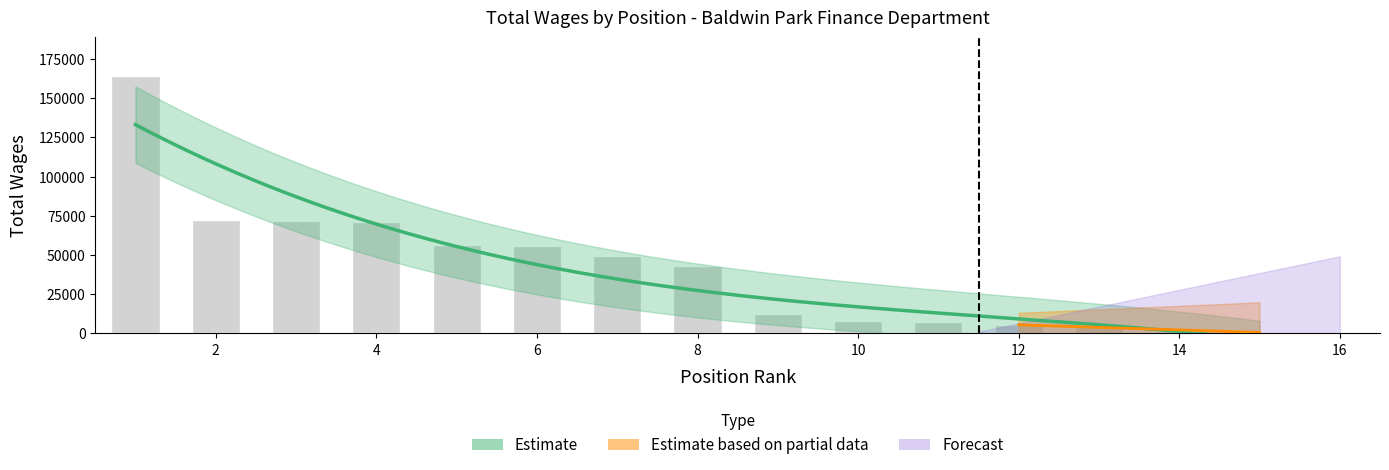

Is it true that the value at 6 is 26495?

False